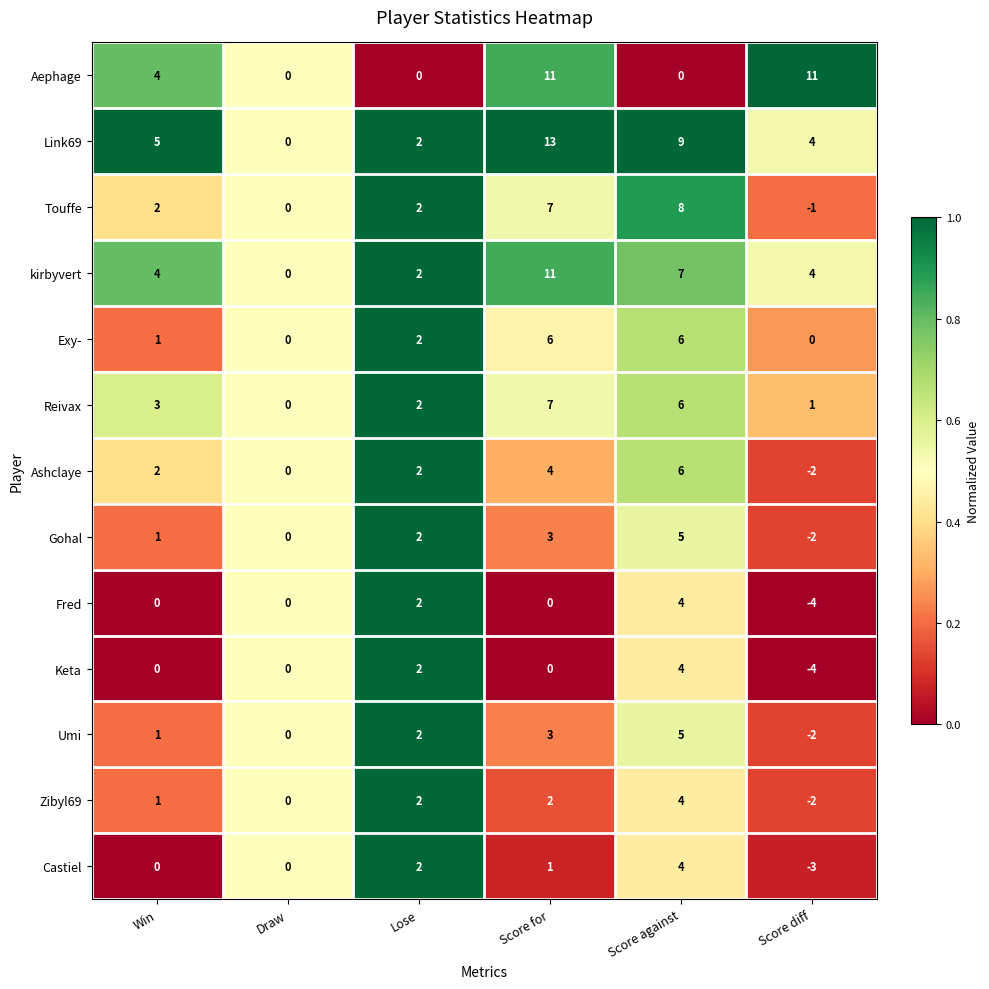

What is the spread (max minus min) of values at Score diff?

15